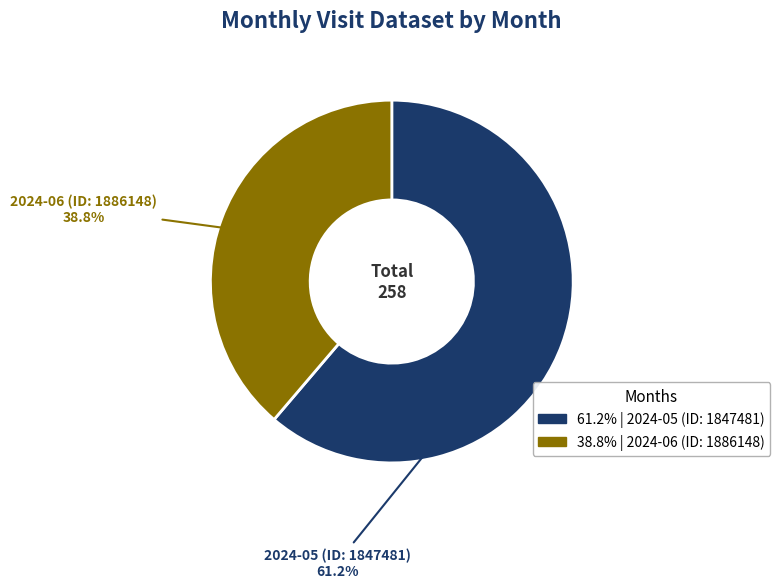

Rank the categories by value from lowest to highest.

2024-06 (ID: 1886148), 2024-05 (ID: 1847481)